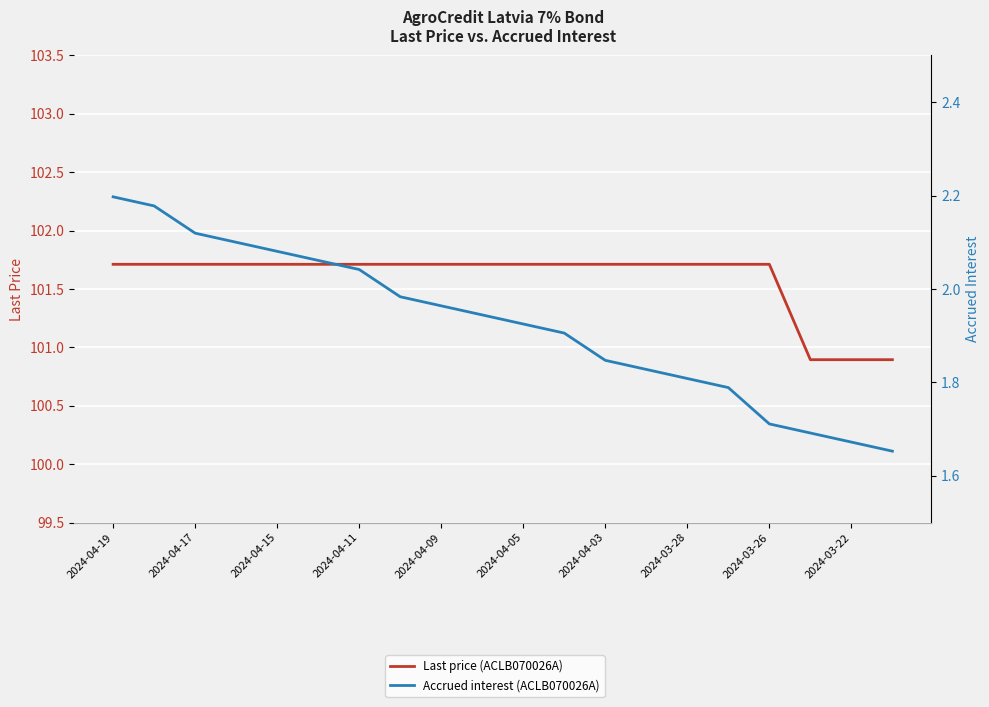

Where does the Last price (ACLB070026A) series first go above 101?

2024-04-19